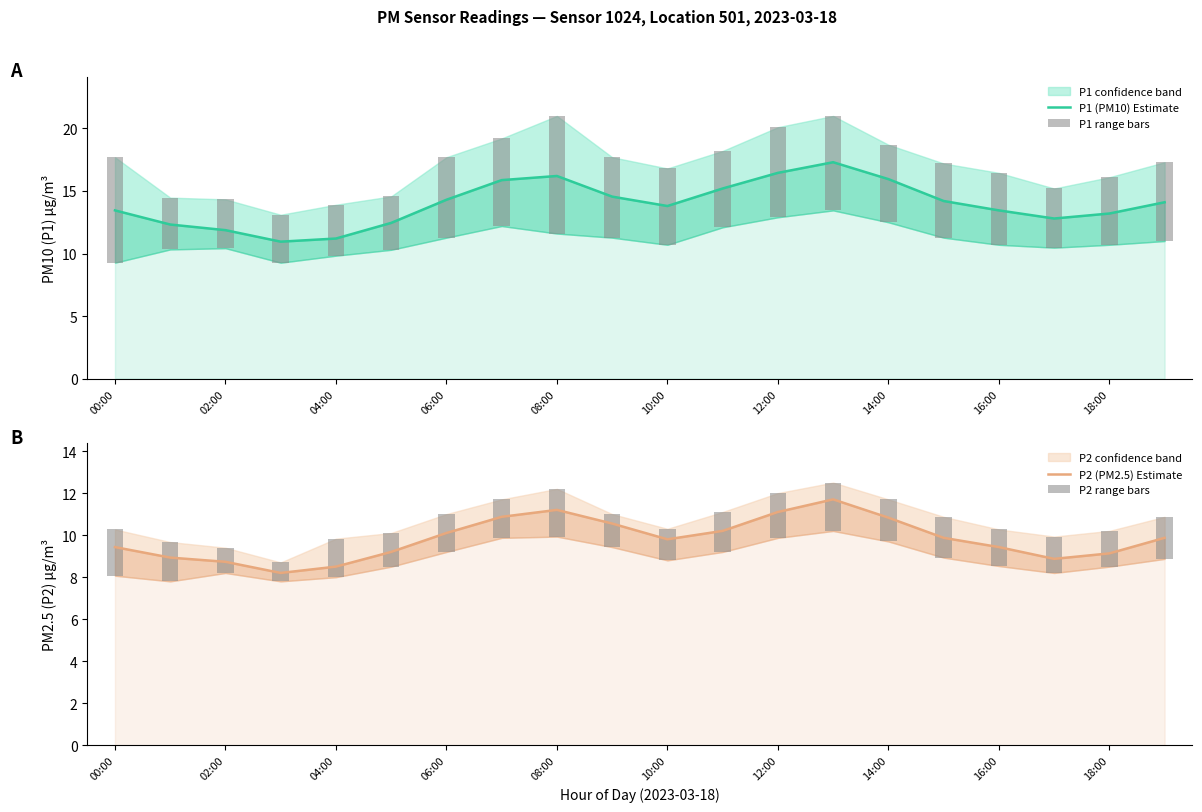

What is the lowest value of the P1 range bars series?

3.8